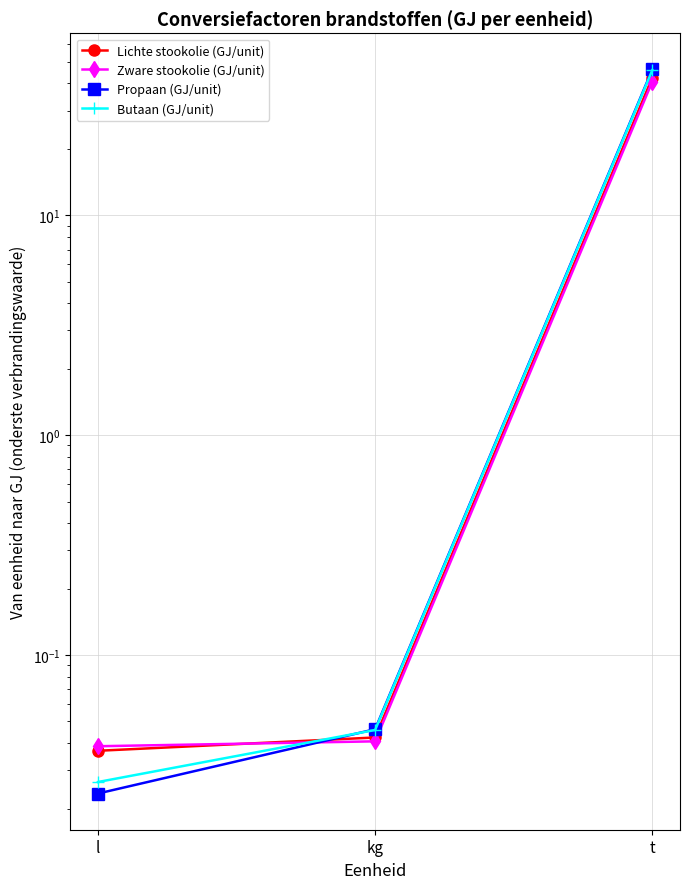

Between l and t, which series saw the biggest shift?

Propaan (GJ/unit)